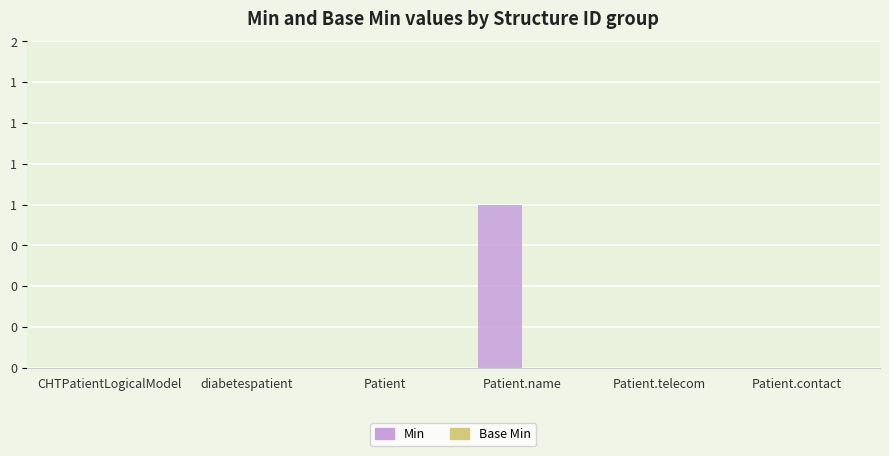

Are the bars horizontal?

No